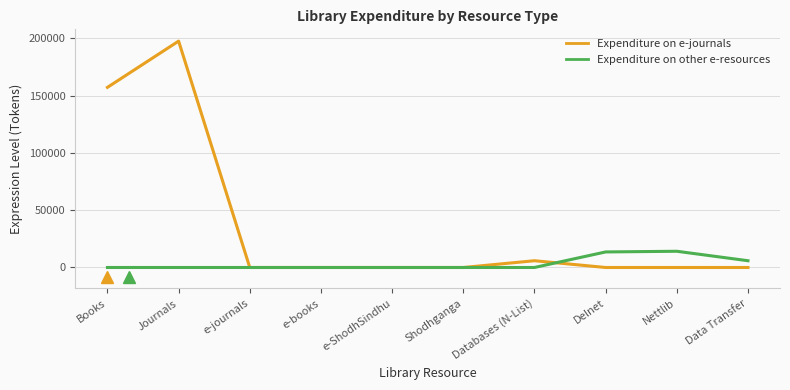

Rank the series by their average value, from highest to lowest.

Expenditure on e-journals, Expenditure on other e-resources